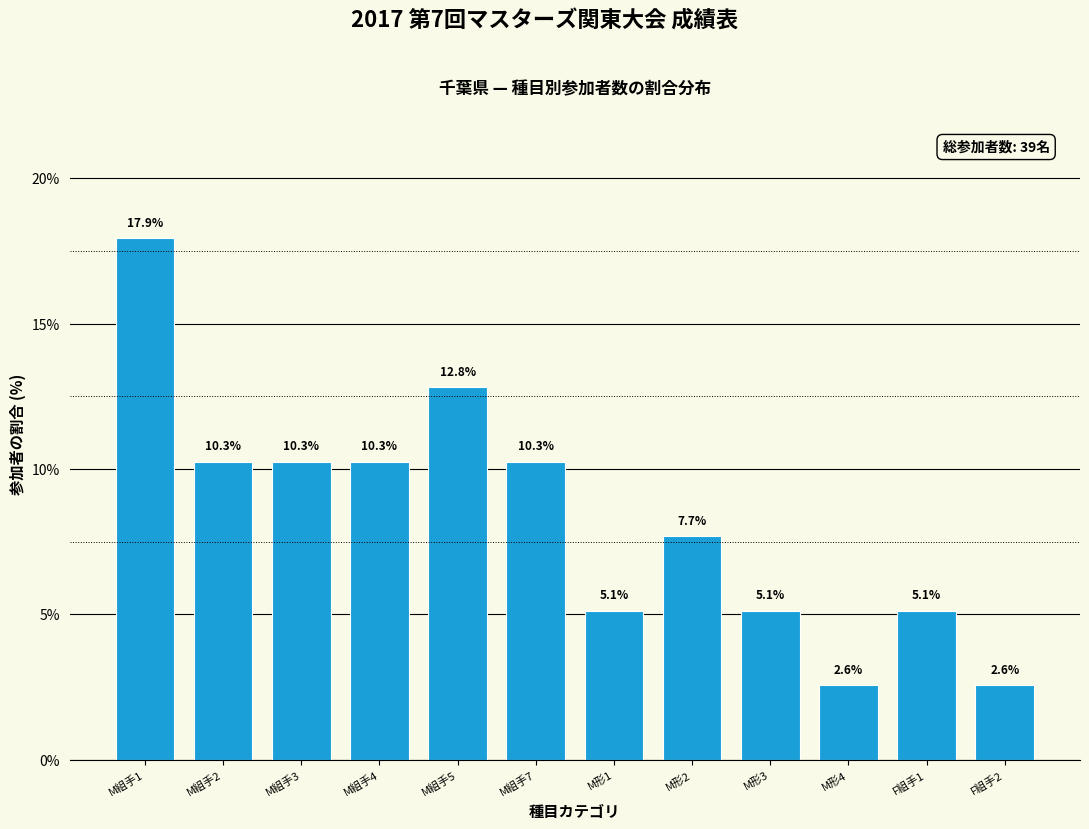

Reading right to left, list all the values displayed in this chart.

2.6	5.1	2.6	5.1	7.7	5.1	10.3	12.8	10.3	10.3	10.3	17.9